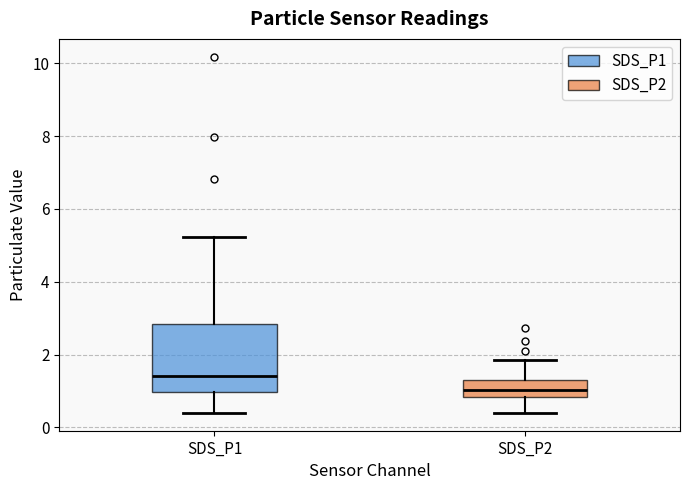

Comparing the boxes themselves (not the whiskers), which one is the tallest?

SDS_P1